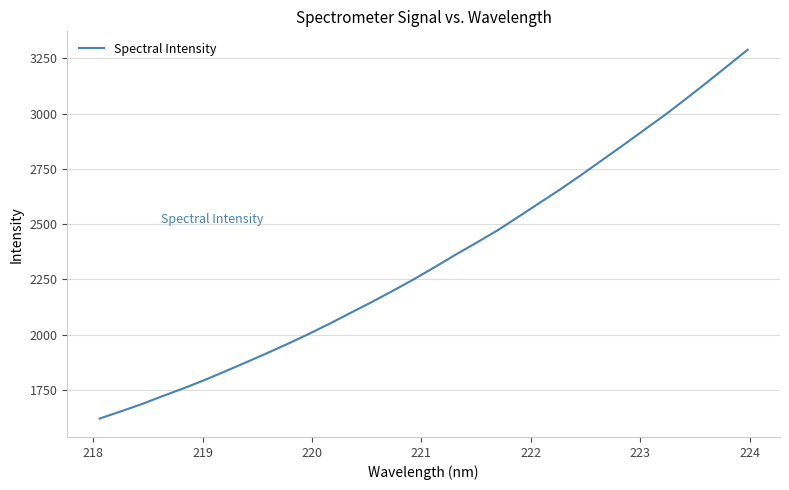

What is the greatest value displayed?

3288.4